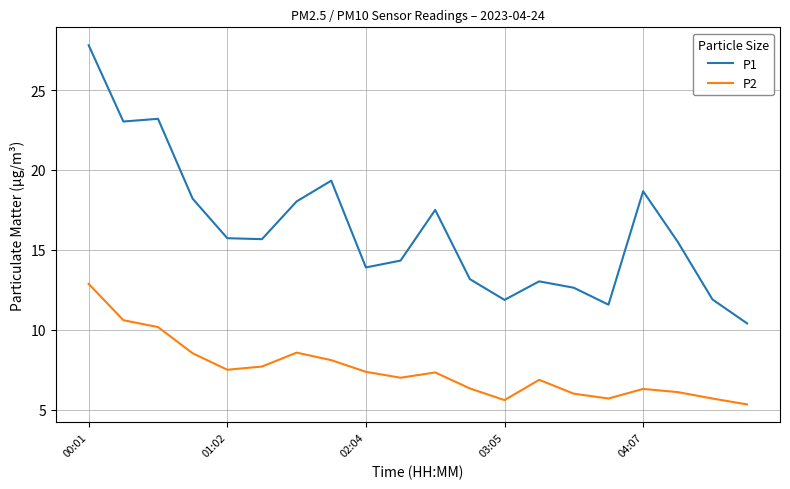

Rank the series by their average value, from lowest to highest.

P2, P1